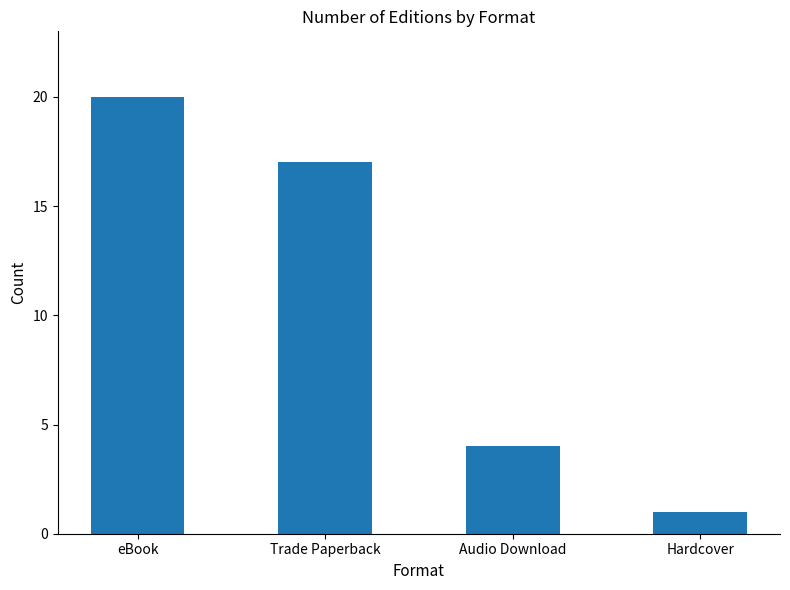

What is the difference between the second highest and second lowest values?

13